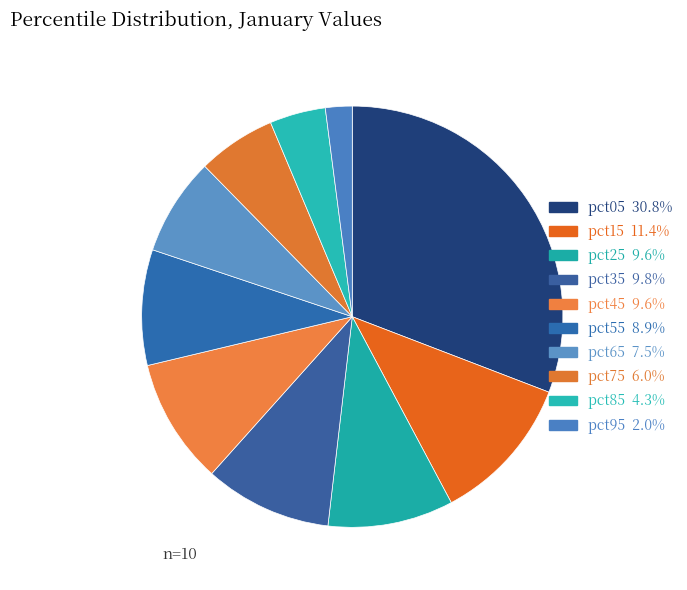

Count the number of slices in the pie.

10